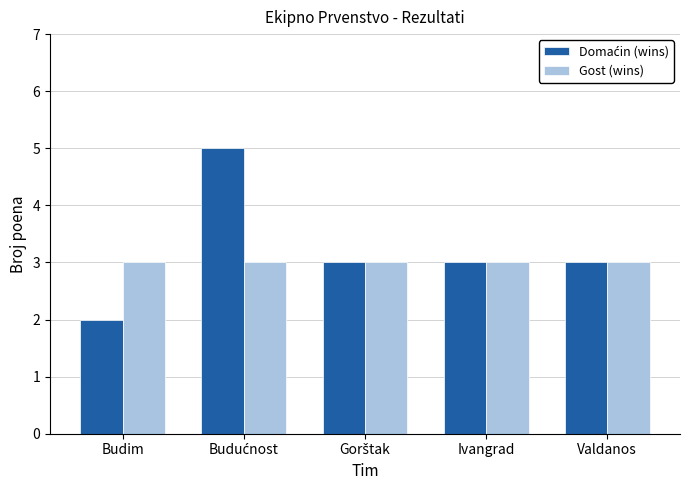

What is the sum of the Gost (wins) values at Ivangrad and Budim?

6